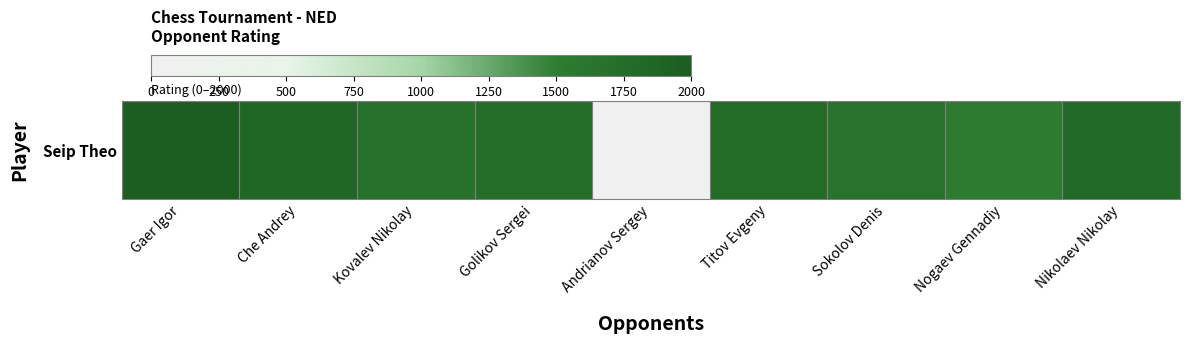

The value at Titov Evgeny is 1764. True or false?

True